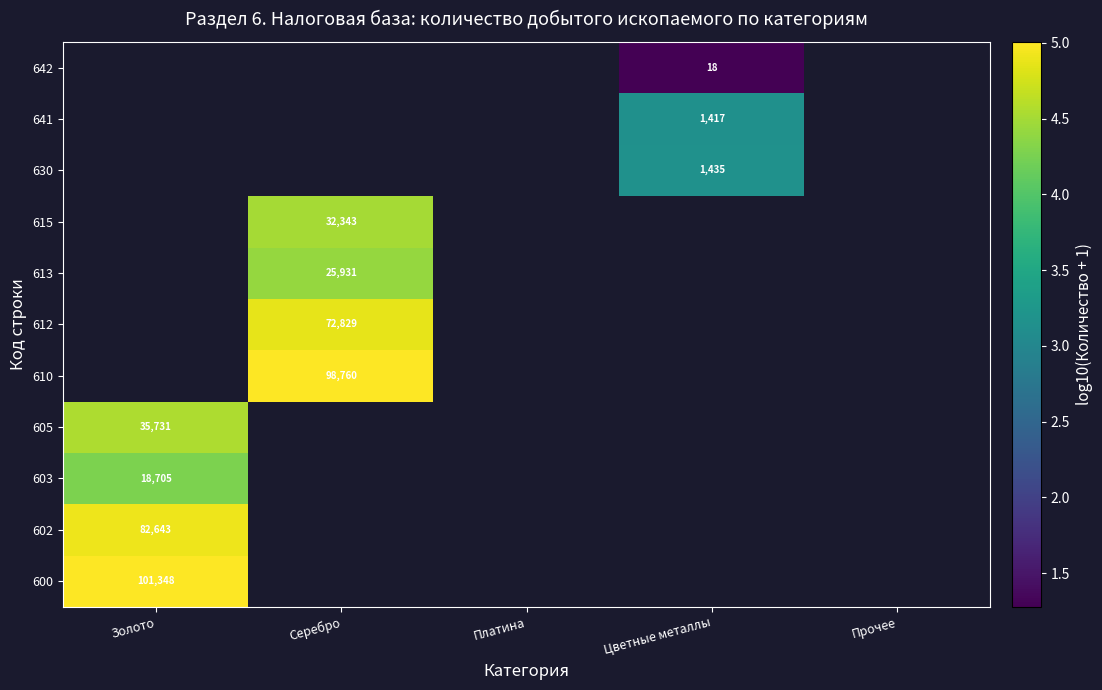

The value of 630 at Цветные металлы is 1.6. True or false?

False